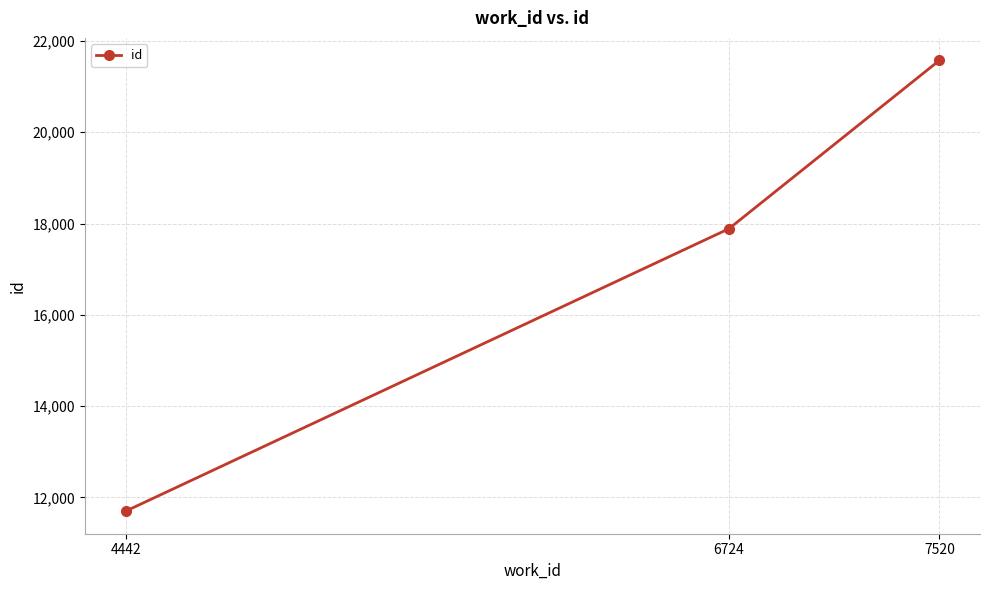

List the labels in order of value, smallest first.

4442, 6724, 7520